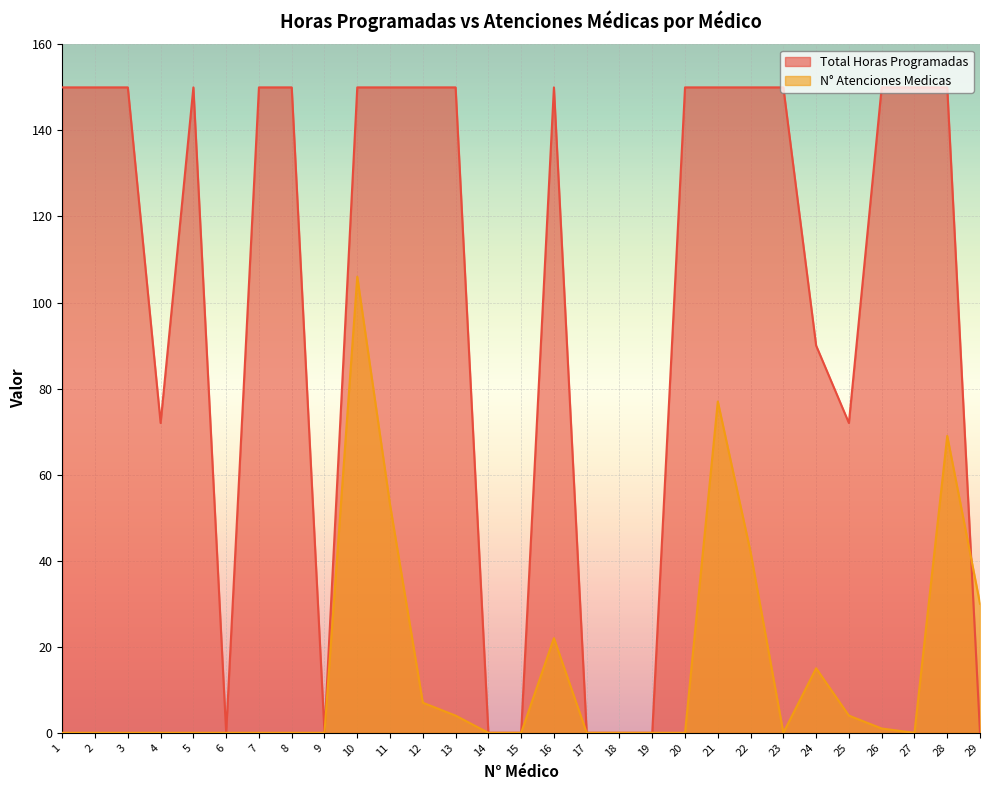

Reading left to right, transcribe all the data shown in this chart.

Total Horas Programadas: 150	150	150	72	150	0	150	150	0	150	150	150	150	0	0	150	0	0	0	150	150	150	150	90	72	150	150	150	0
N° Atenciones Medicas: 0	0	0	0	0	0	0	0	0	106	53	7	4	0	0	22	0	0	0	0	77	42	0	15	4	1	0	69	30